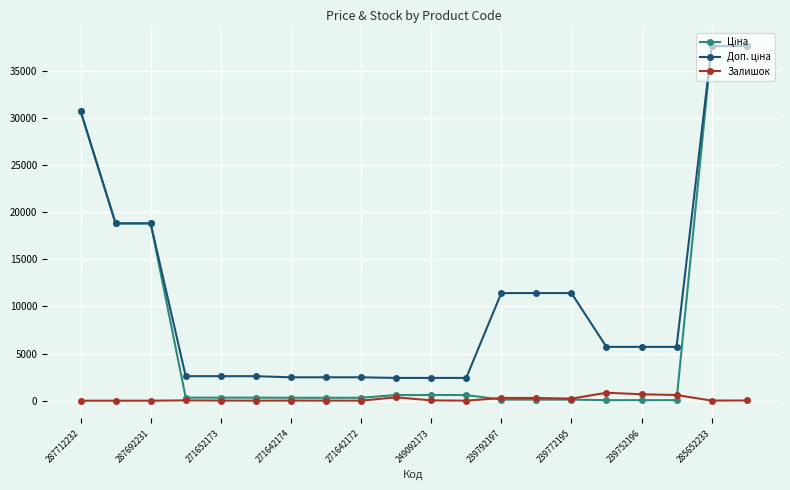

At how many categories does at least one series exceed 17661?

5